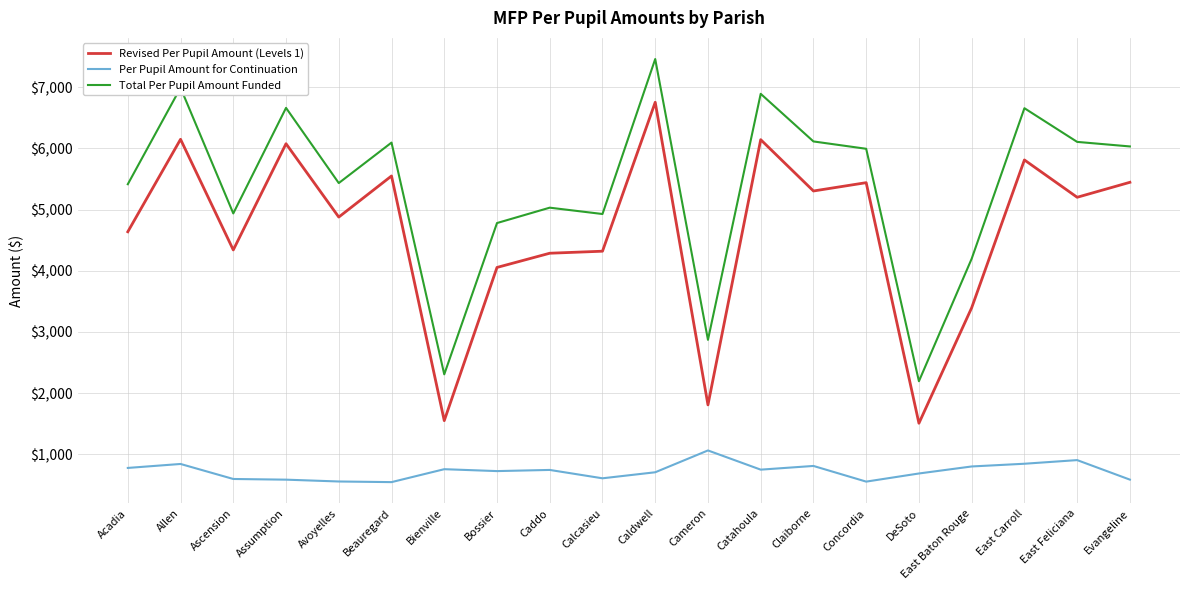

Rank the series by their average value, from lowest to highest.

Per Pupil Amount for Continuation, Revised Per Pupil Amount (Levels 1), Total Per Pupil Amount Funded